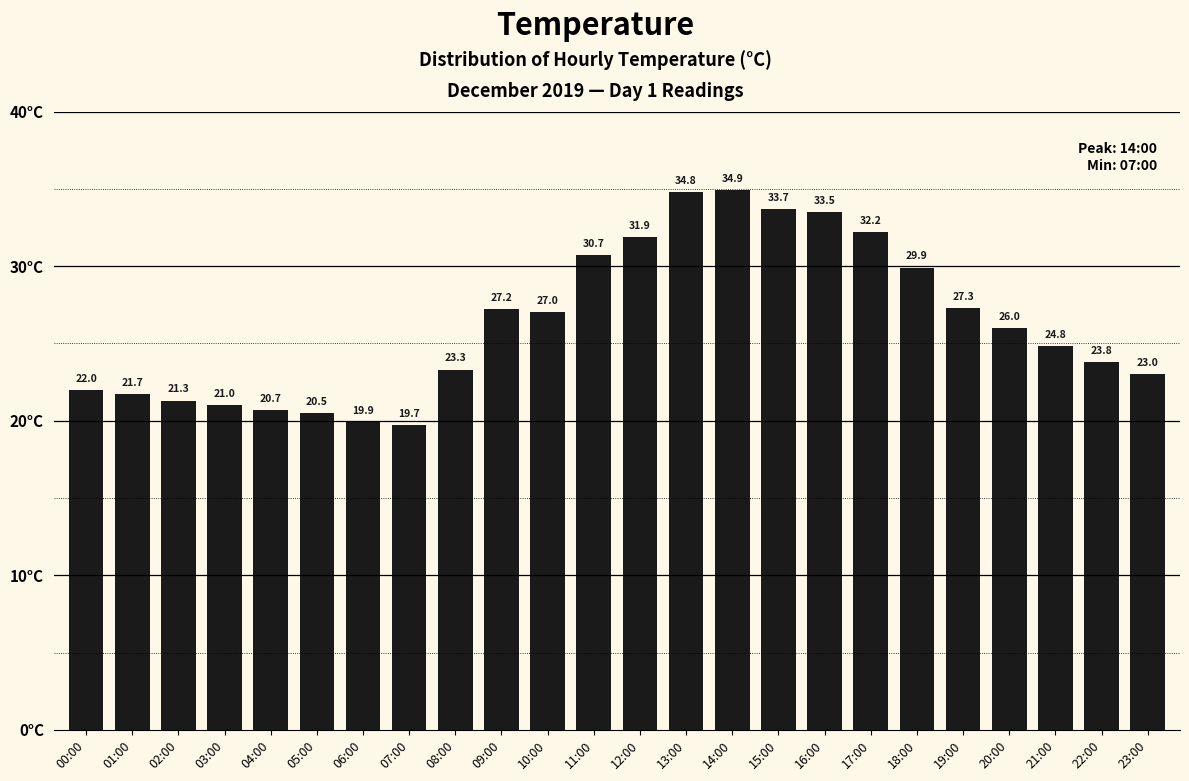

Read the value at 16:00.

33.5